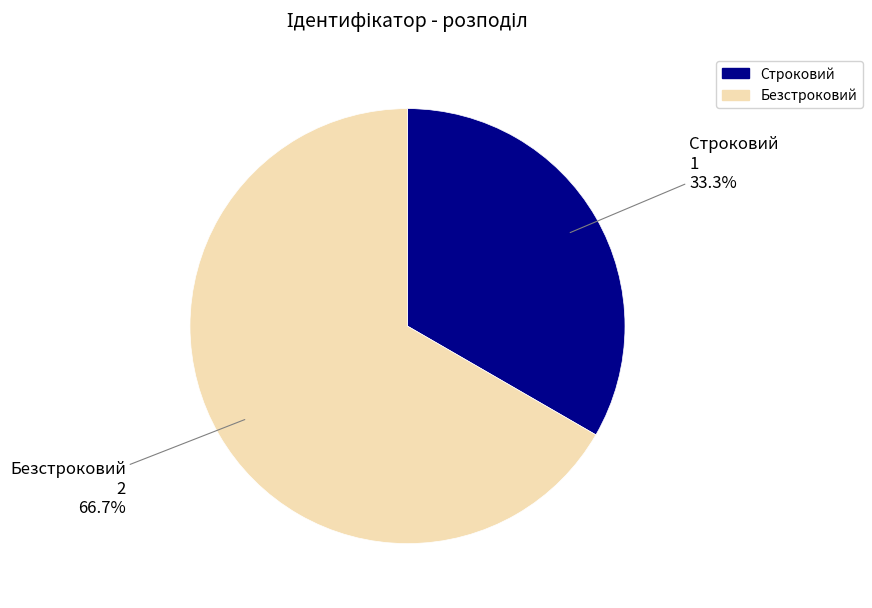

Which slice is the smallest?

Строковий